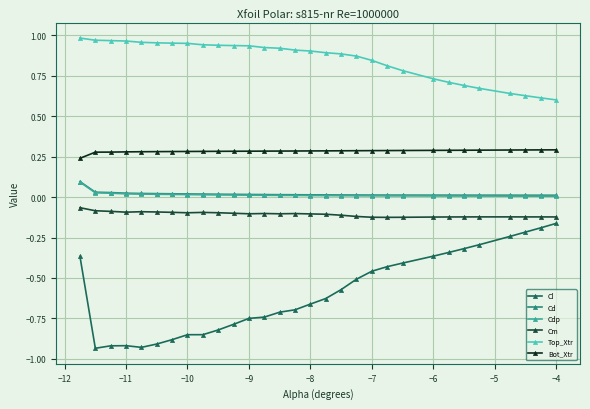

True or false: Top_Xtr and Bot_Xtr cross at least once.

False